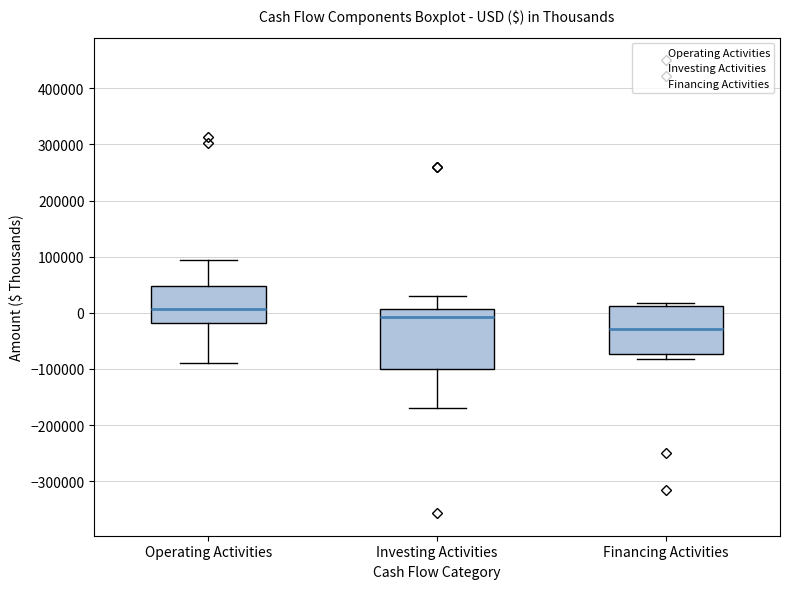

Reading left to right, transcribe this box plot: for each box, give where its median line is, the range the box spans, and where its two whiskers end, as read against the y-axis. The values are not printed on the chart, so give them approximately, as read against the axis.

Operating Activities: median 10000, box -20000 to 50000, whiskers -90000 to 90000
Investing Activities: median -10000, box -100000 to 10000, whiskers -170000 to 30000
Financing Activities: median -30000, box -70000 to 10000, whiskers -80000 to 20000